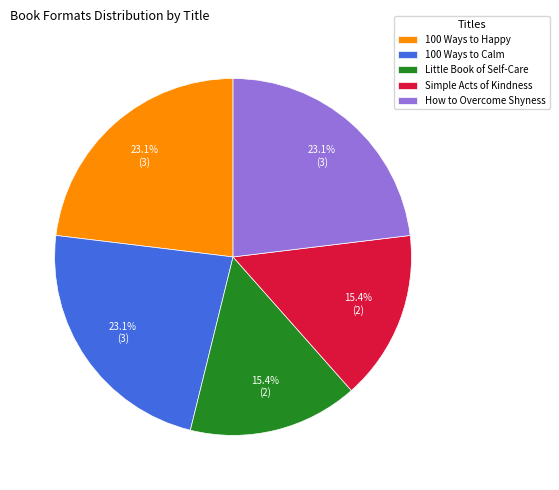

The 100 Ways to Happy slice represents 12% of the pie. True or false?

False